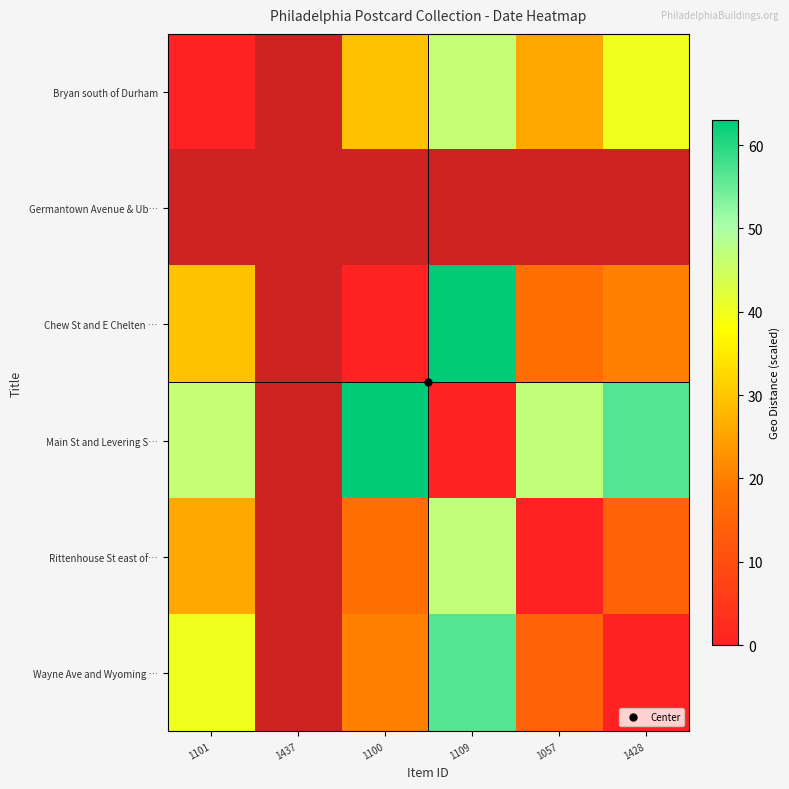

List the labels in order of Bryan south of Durham value, largest first.

1437, 1109, 1428, 1100, 1057, 1101